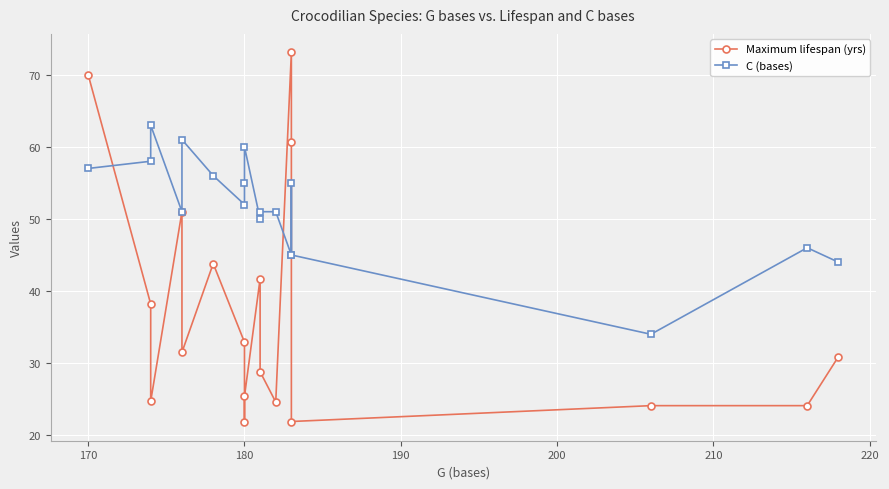

Which series changed the most between 190 and 8?

Maximum lifespan (yrs)